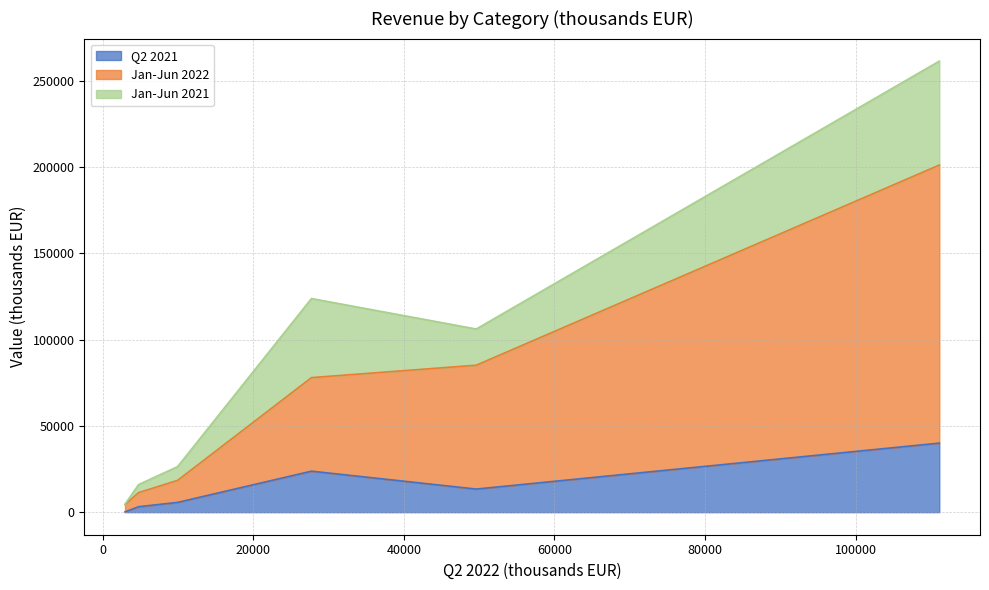

What are all the series names shown in the legend?

Q2 2021, Jan-Jun 2022, Jan-Jun 2021